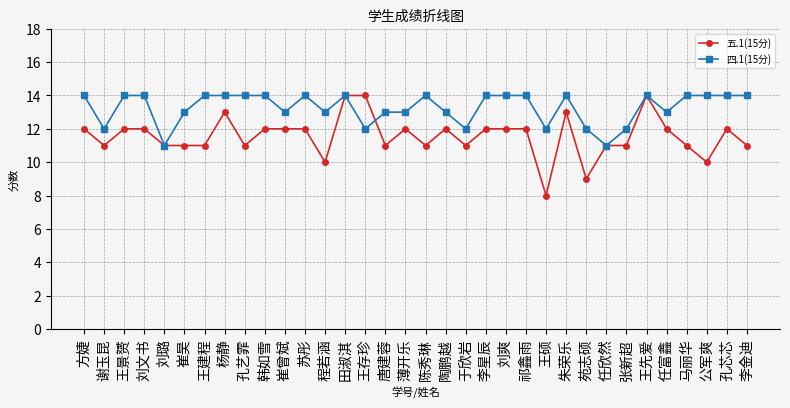

At 杨静, list the series in order from smallest to largest.

五.1(15分), 四.1(15分)